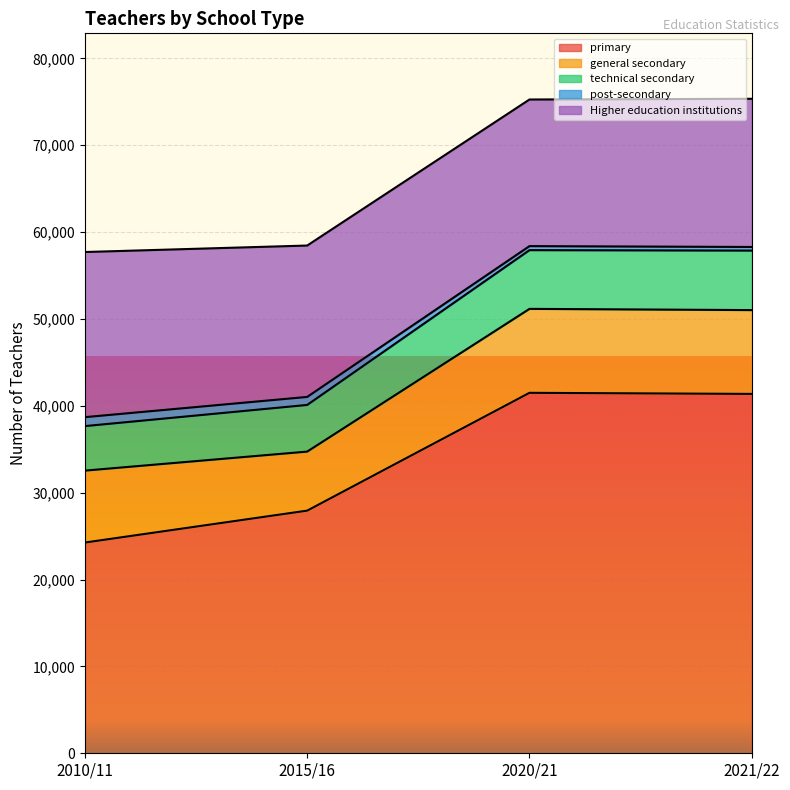

What is the difference between the second highest and second lowest values in the primary series?

13437